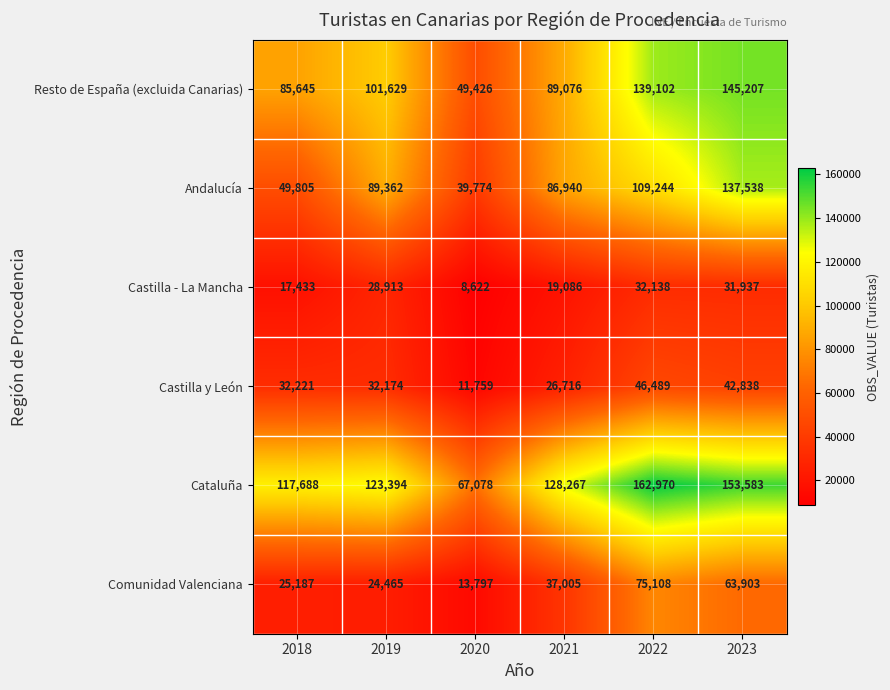

What is the approximate value of Andalucía at 2020, to the nearest 50?

39750